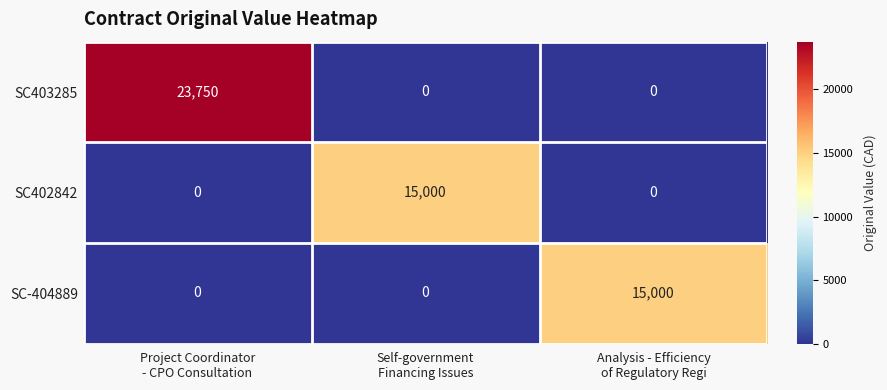

How many values in the SC403285 series exceed 0?

1